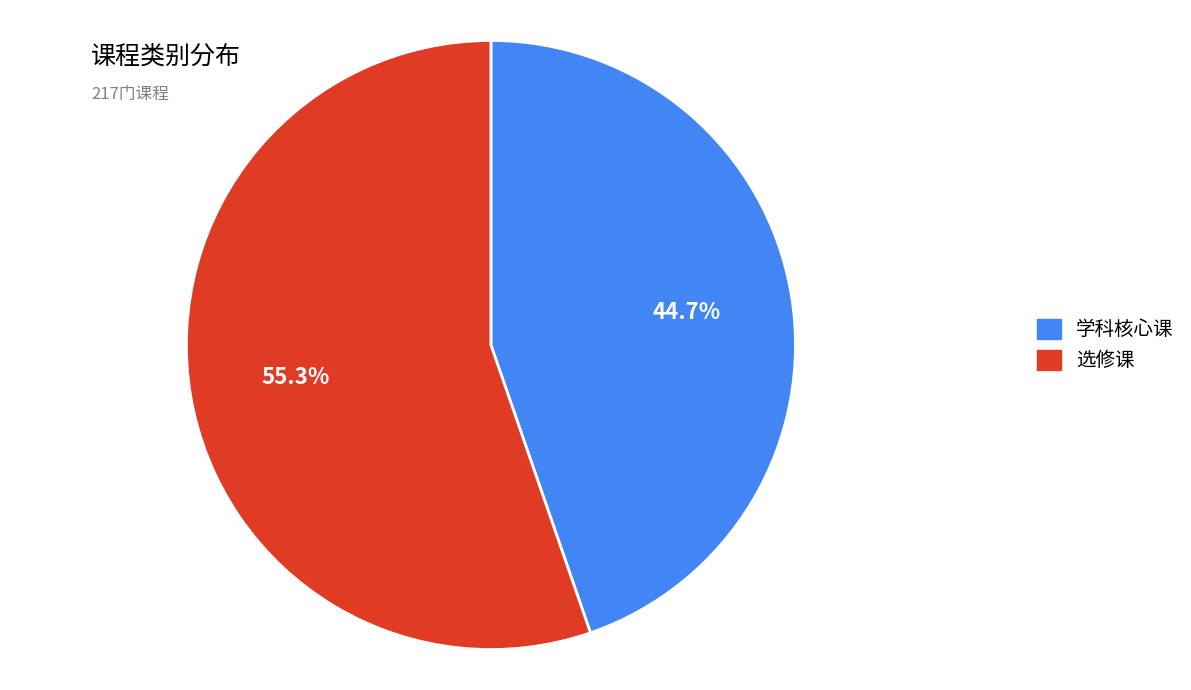

To the nearest percent, what is the difference between the 学科核心课 and 选修课 slice percentages?

11%